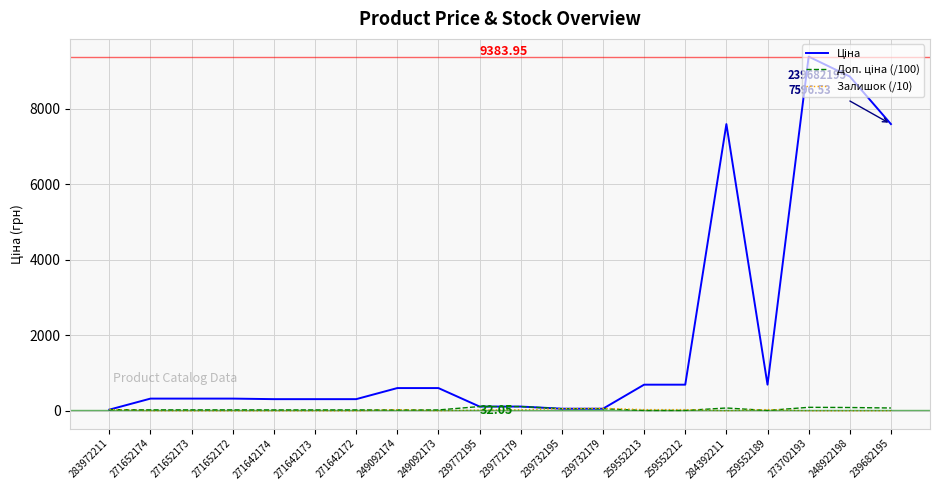

List the labels in order of Доп. ціна (/100) value, largest first.

239772195, 239772179, 273702193, 248922198, 284392211, 239682195, 239732195, 239732179, 283972211, 271652174, 271652173, 271652172, 271642174, 271642173, 271642172, 249092174, 249092173, 259552213, 259552212, 259552189